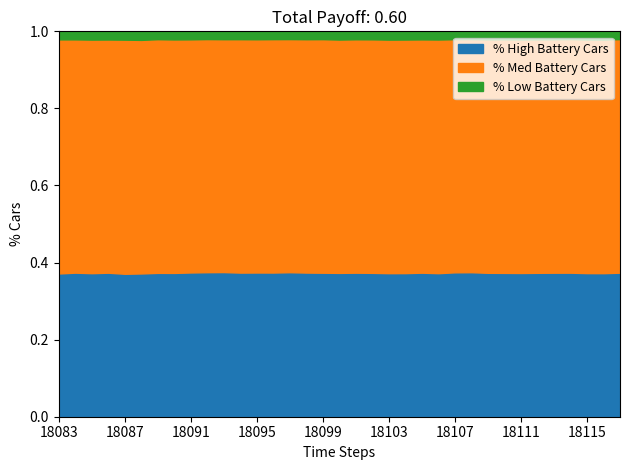

What is the total value across all series at 18099?

1.0